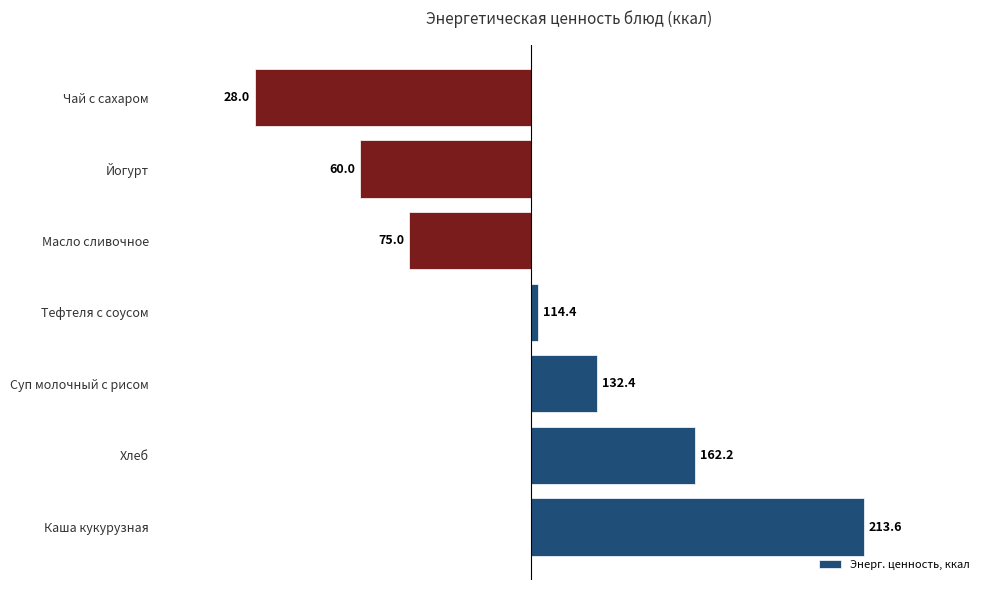

What is the smallest value displayed?

-84.2